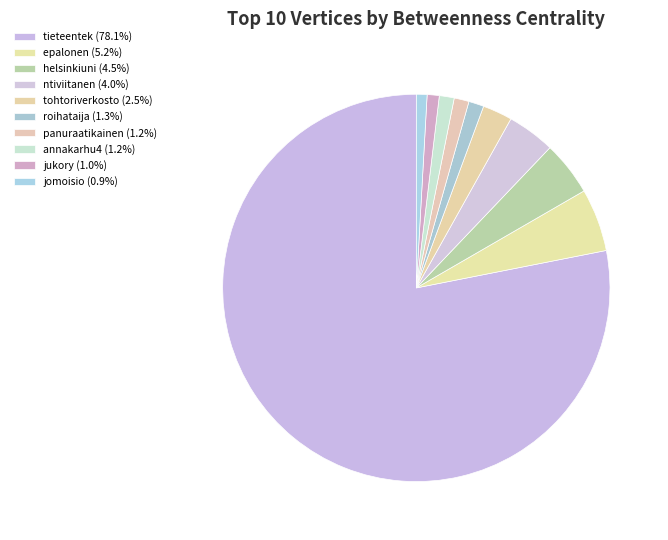

Which category has the biggest portion of the pie?

tieteentek